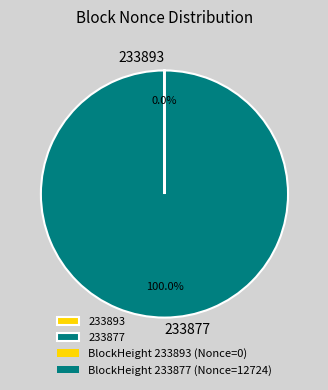

Which category has the biggest portion of the pie?

233877